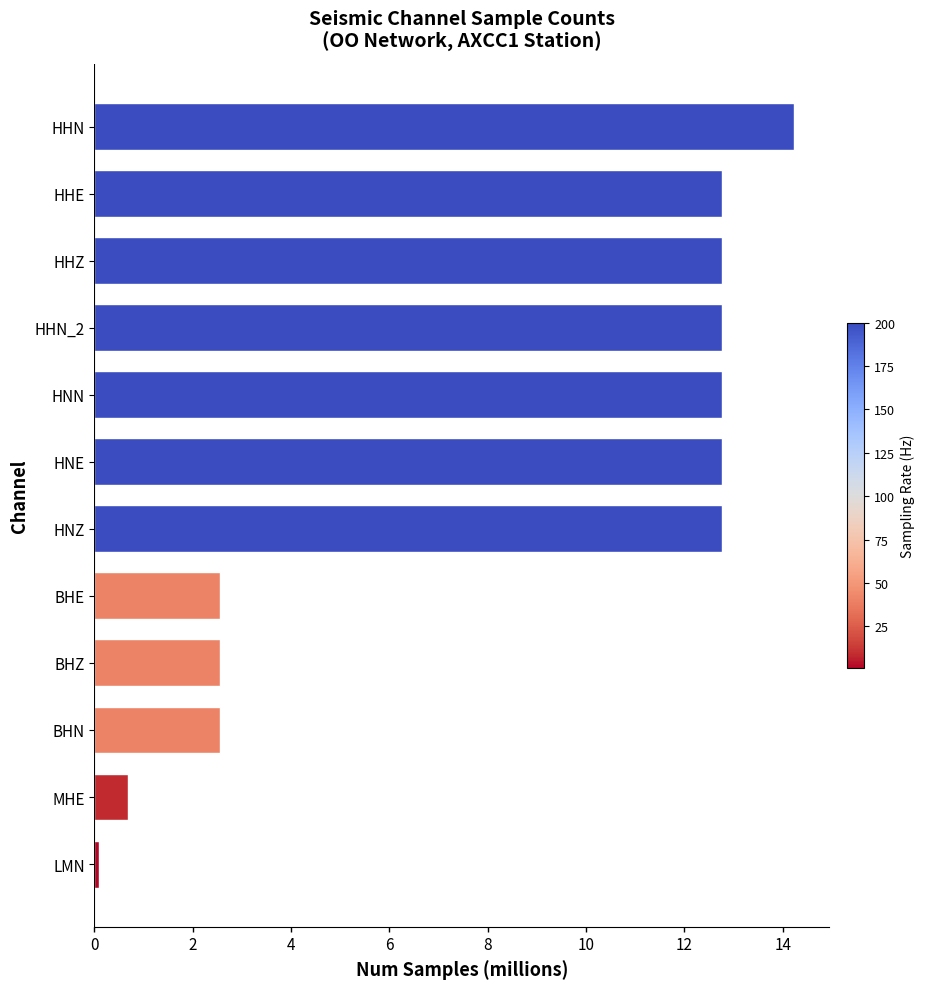

Does the chart contain any negative values?

No